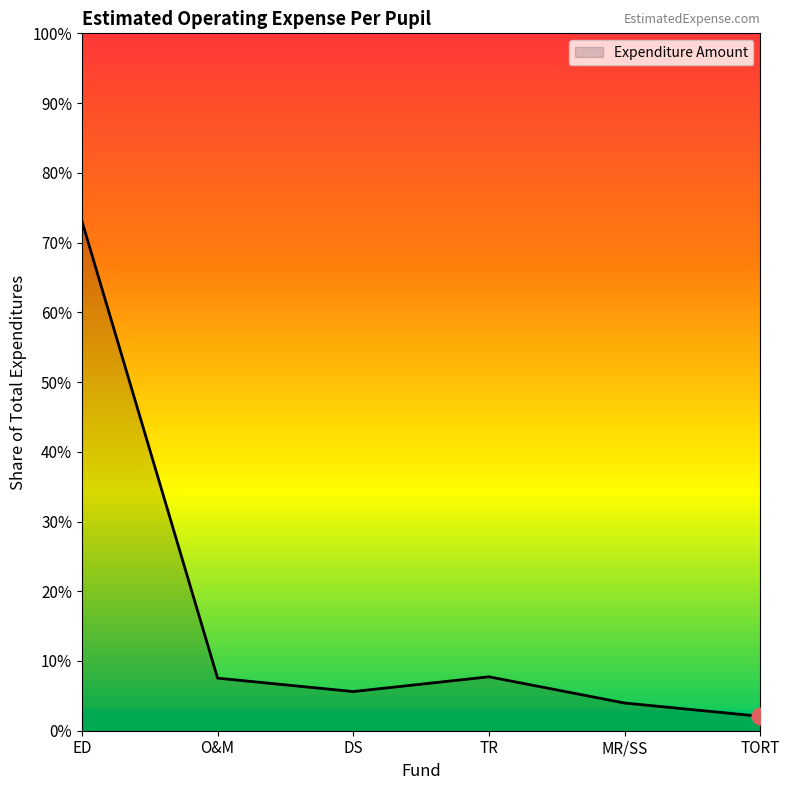

Reading right to left, list all the values displayed in this chart.

0.0	0.0	0.1	0.1	0.1	0.7